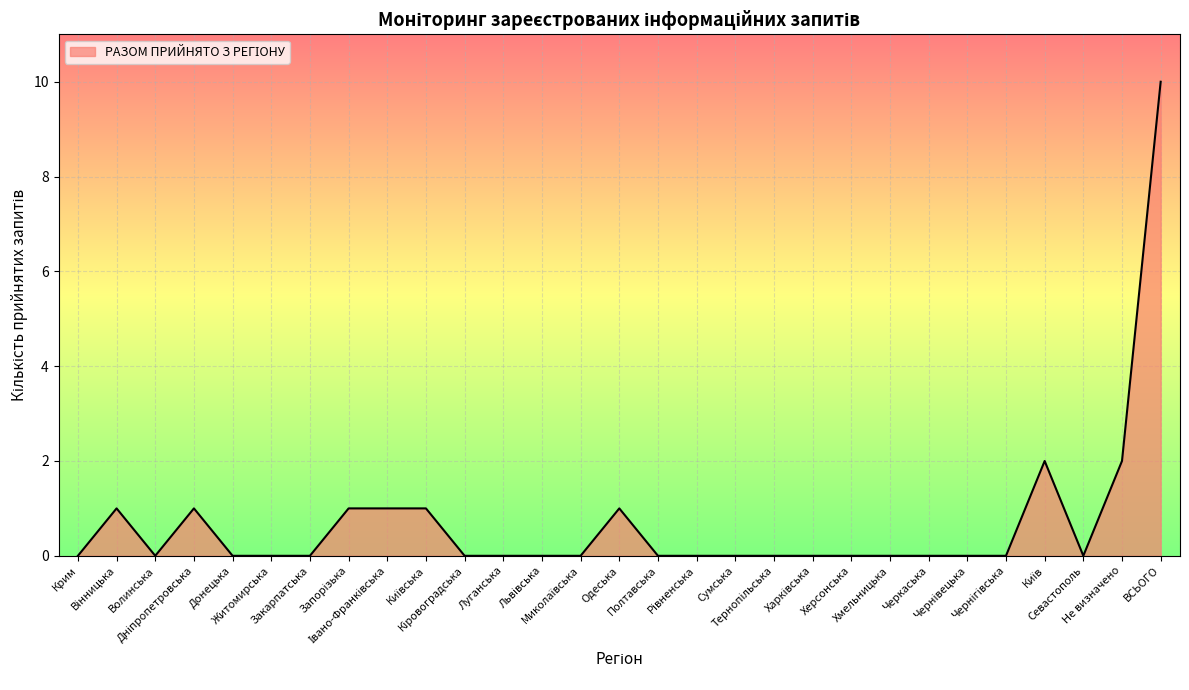

What is the maximum value shown in the chart?

10